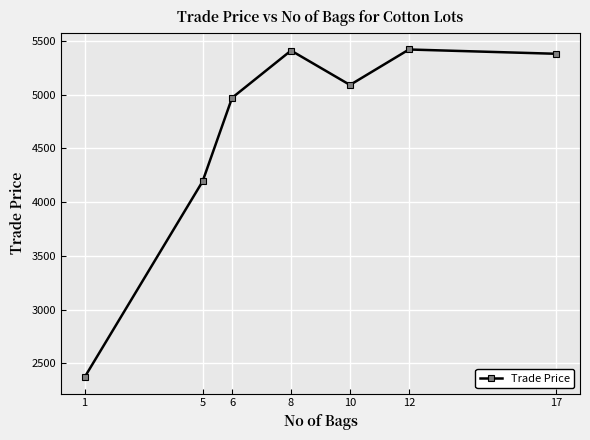

True or false: the data has more than 2 interior local peaks.

False